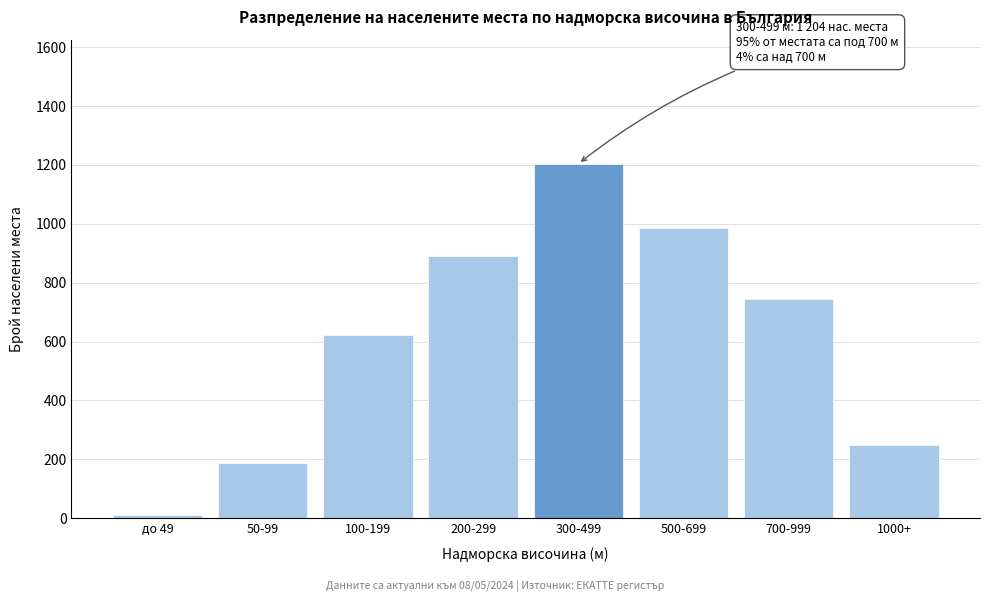

Reading left to right, transcribe all the data shown in this chart.

12	187	623	891	1204	987	743	248